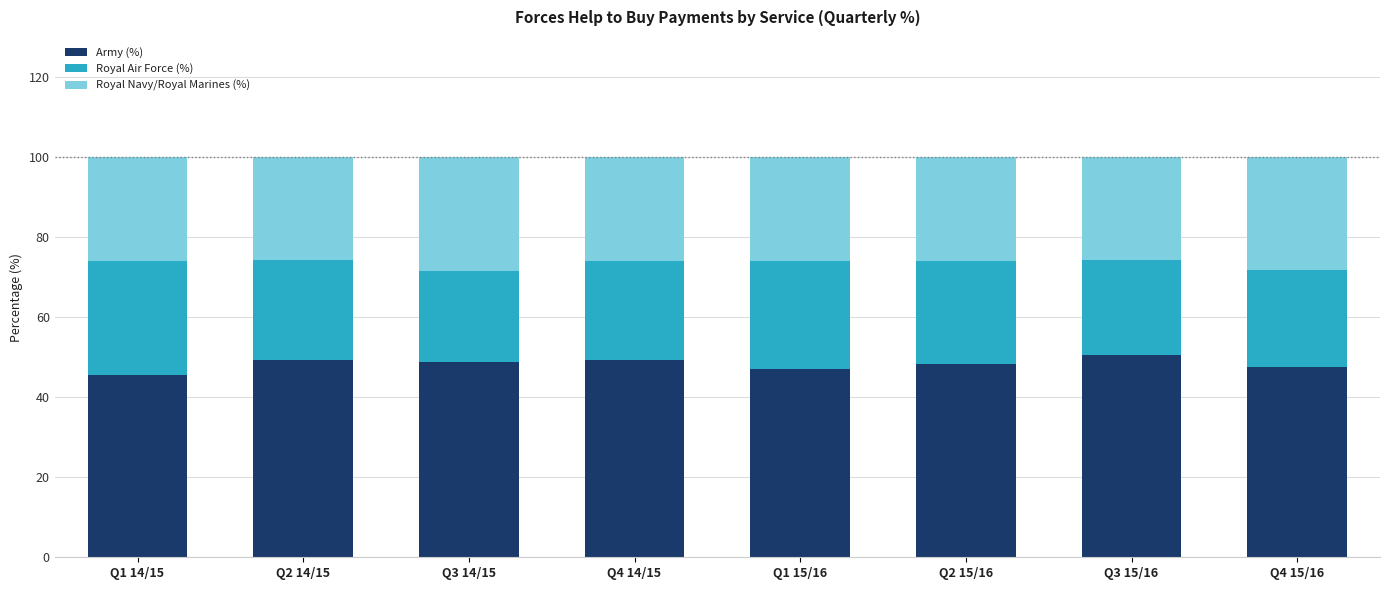

True or false: Army (%) has a value of 47.5 at Q4 15/16.

True